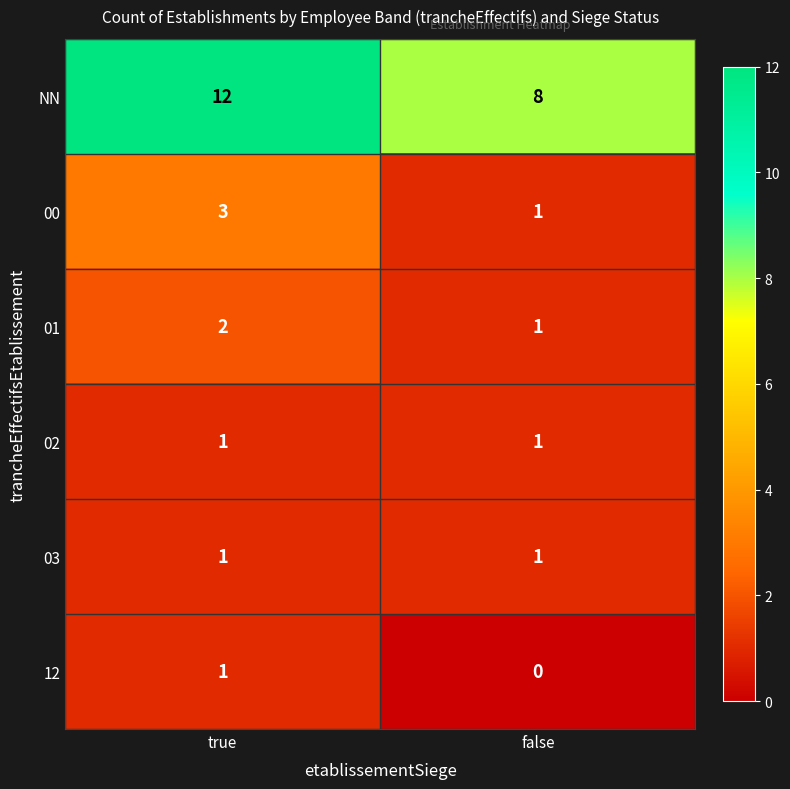

What is the sum of the 00 values at false and true?

4